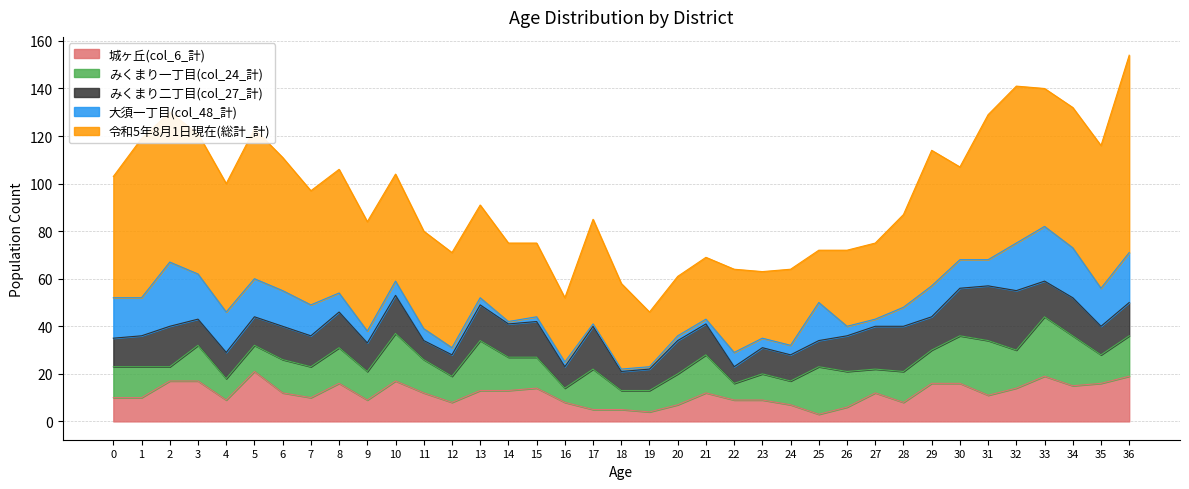

Which series has the widest spread of values?

令和5年8月1日現在(総計_計)